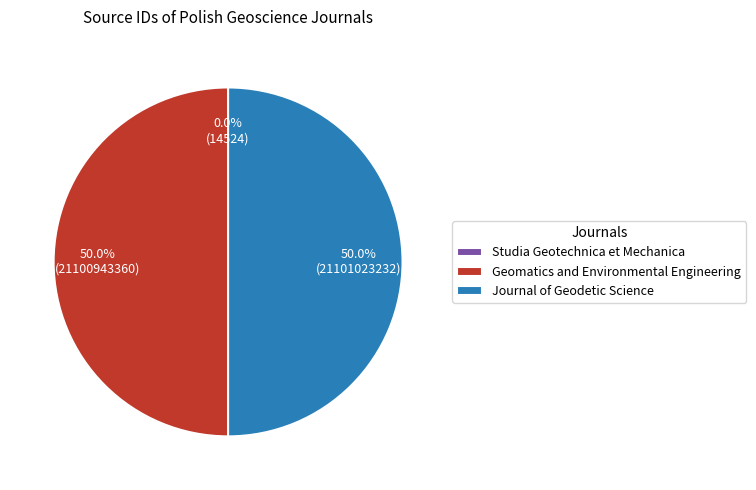

To the nearest percent, what percentage of the pie is Journal of Geodetic Science?

50%